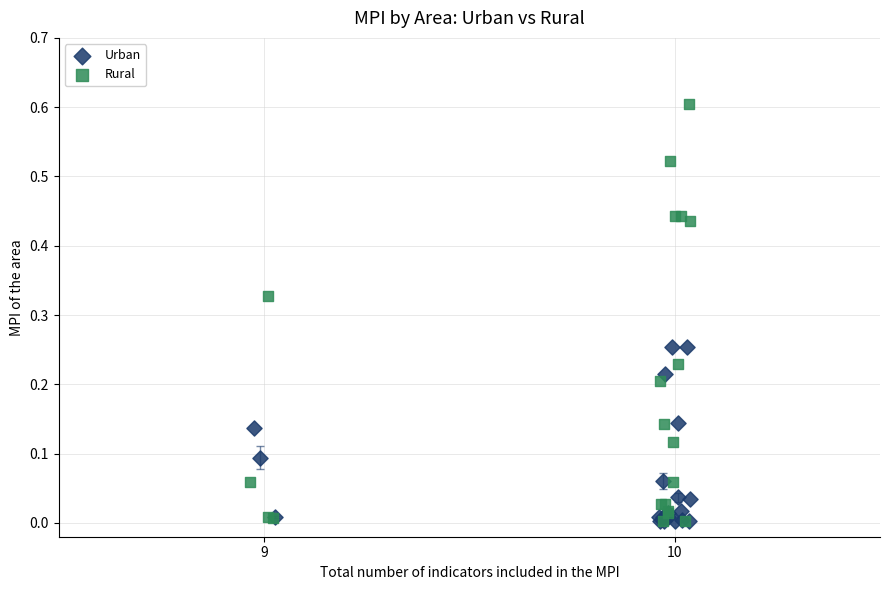

Which series has the widest spread of Y values?

Rural